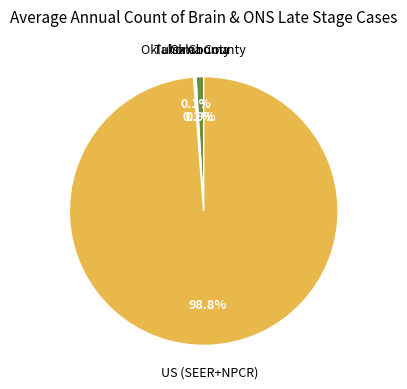

What is the largest slice in the pie chart?

US (SEER+NPCR)